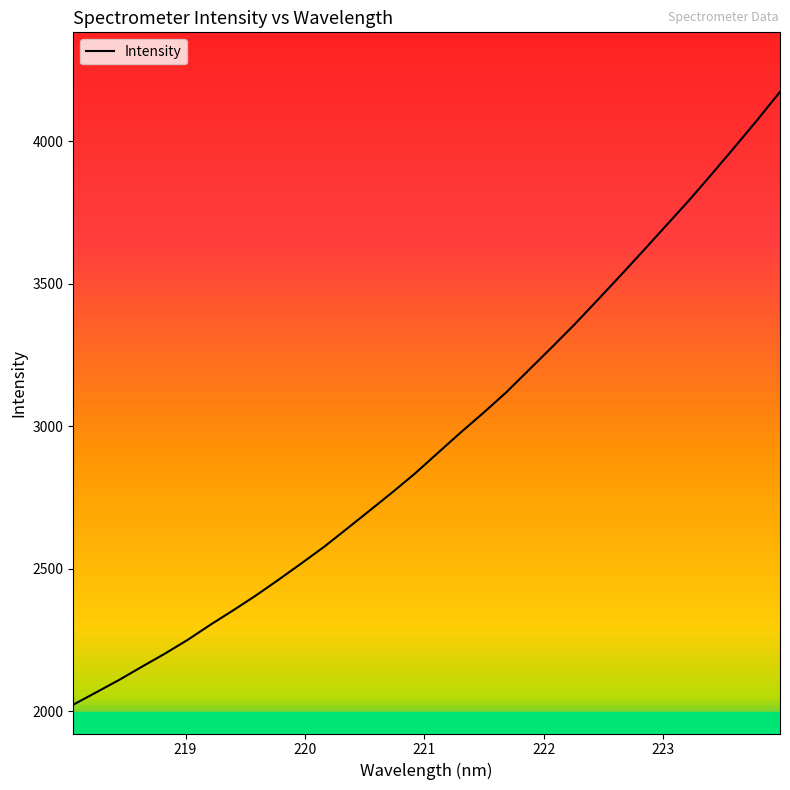

What is the minimum value shown in the chart?

2023.2